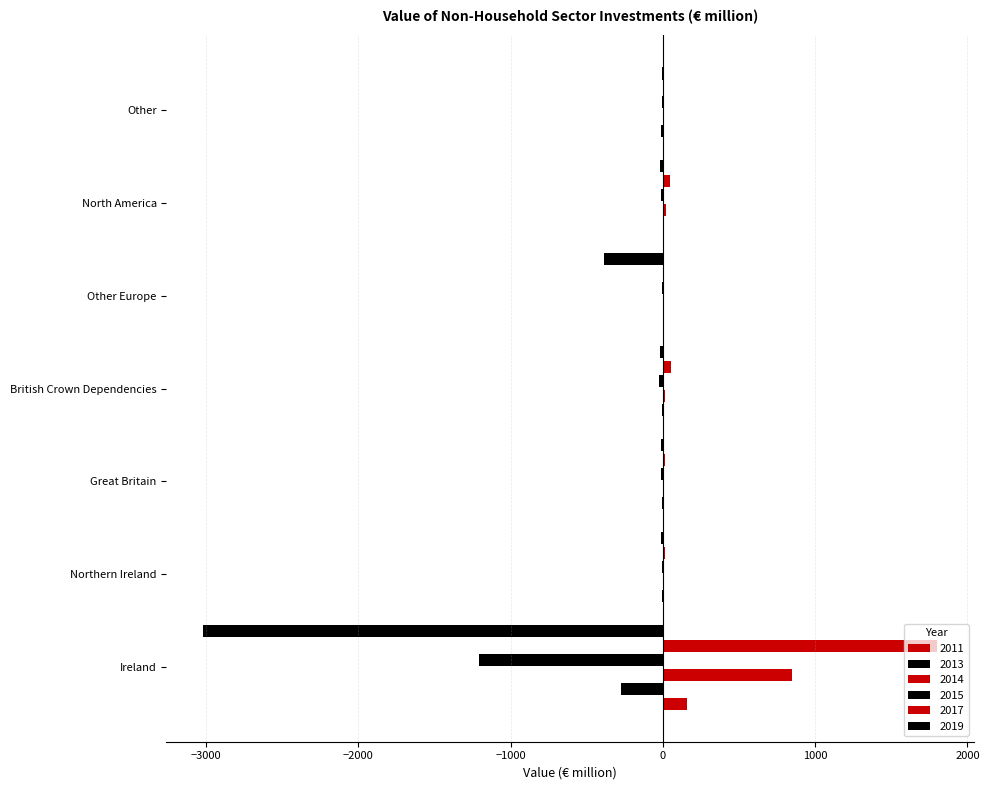

How many categories are shown in the chart?

7